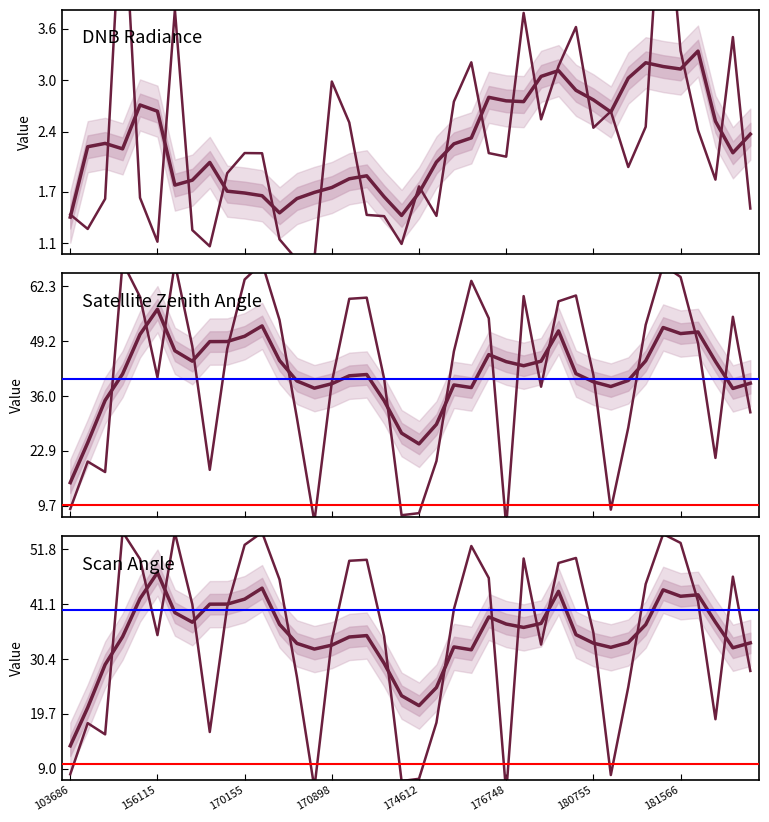

What is the greatest value displayed?

68.0